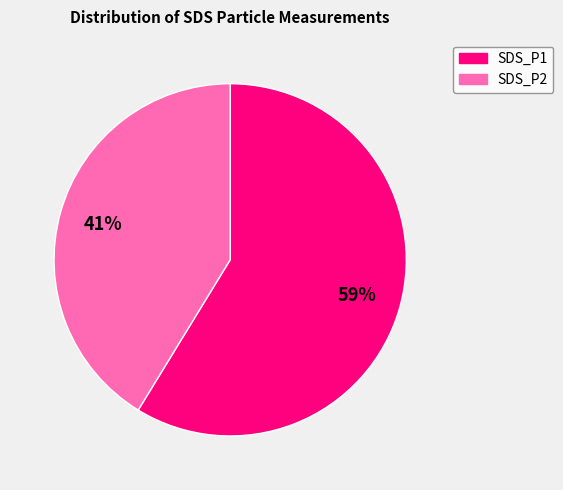

How many segments does this pie chart have?

2